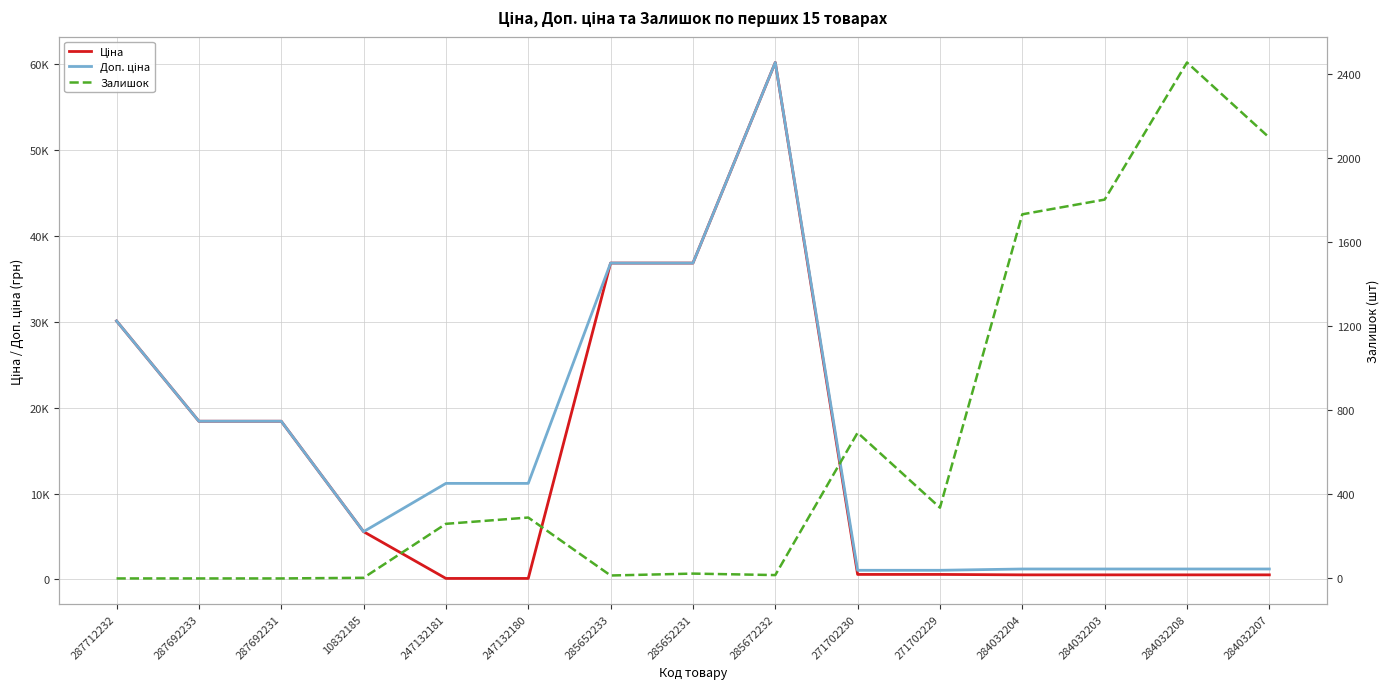

What is the difference between the highest and lowest values at 10832185?

5557.3